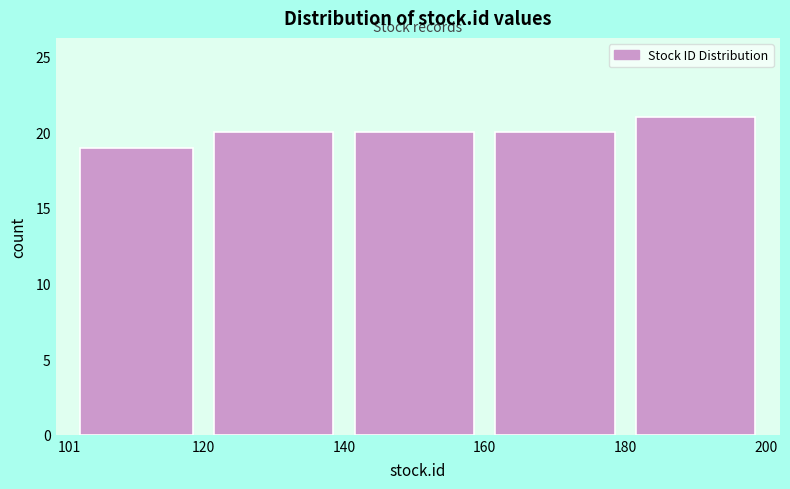

How tall is the bar that spans 140 to 160 on the x-axis? The values are not printed on the chart, so give them approximately, as read against the axis.

20